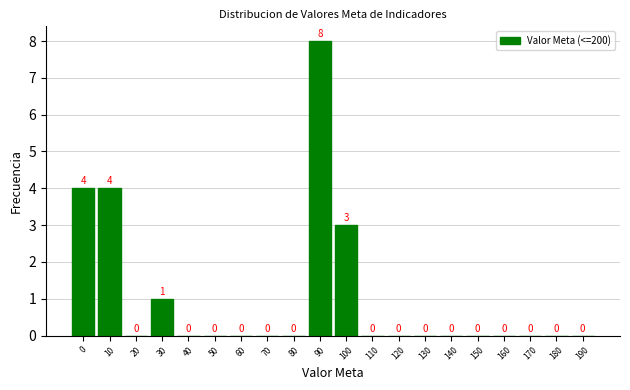

Reading right to left, list all the values displayed in this chart.

190=0	180=0	170=0	160=0	150=0	140=0	130=0	120=0	110=0	100=3	90=8	80=0	70=0	60=0	50=0	40=0	30=1	20=0	10=4	0=4